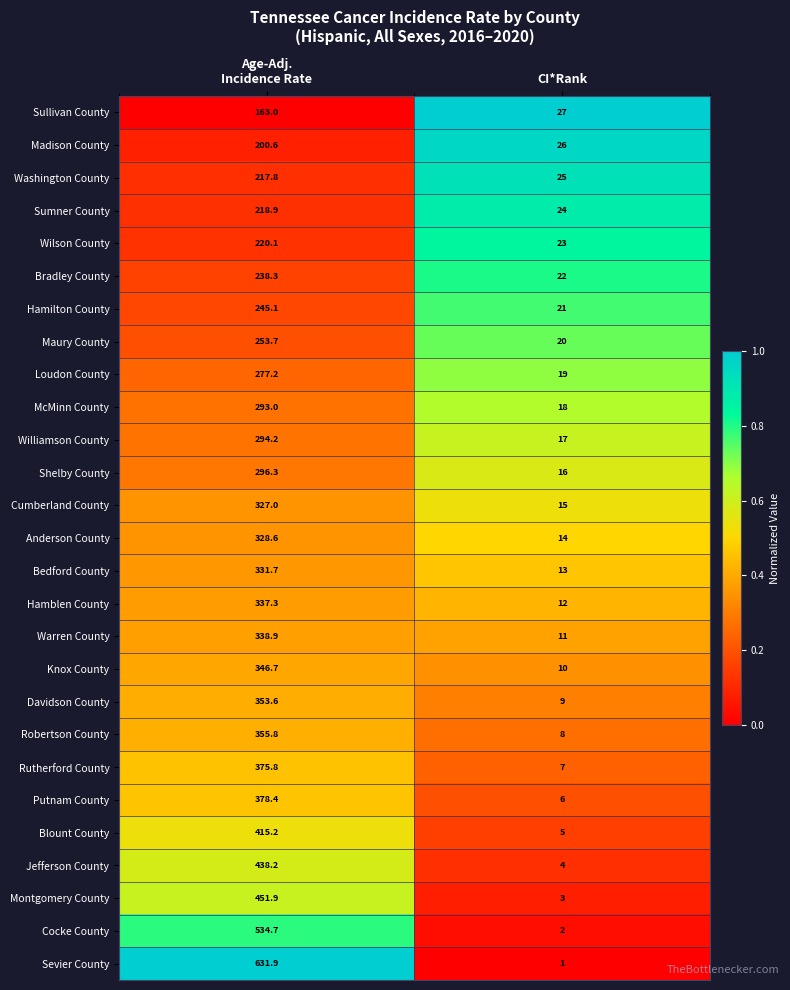

Which category has the lowest value across all series?

CI*Rank